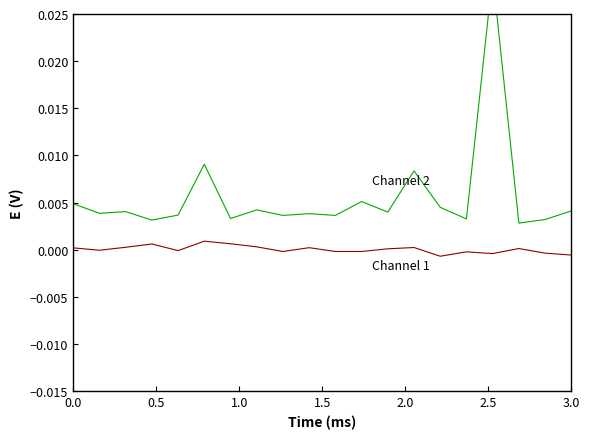

True or false: Channel 1 and Channel 2 intersect in this chart.

False